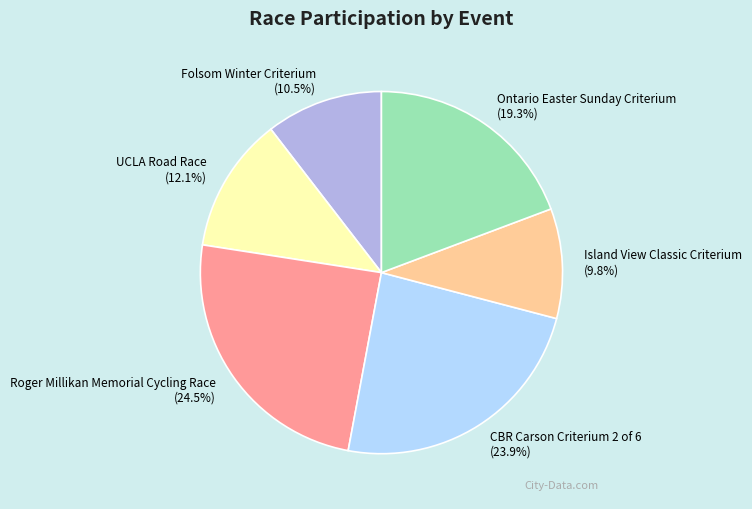

How many segments does this pie chart have?

6